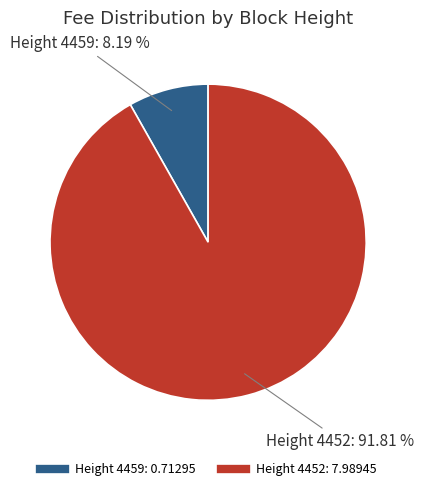

Count the number of slices in the pie.

2